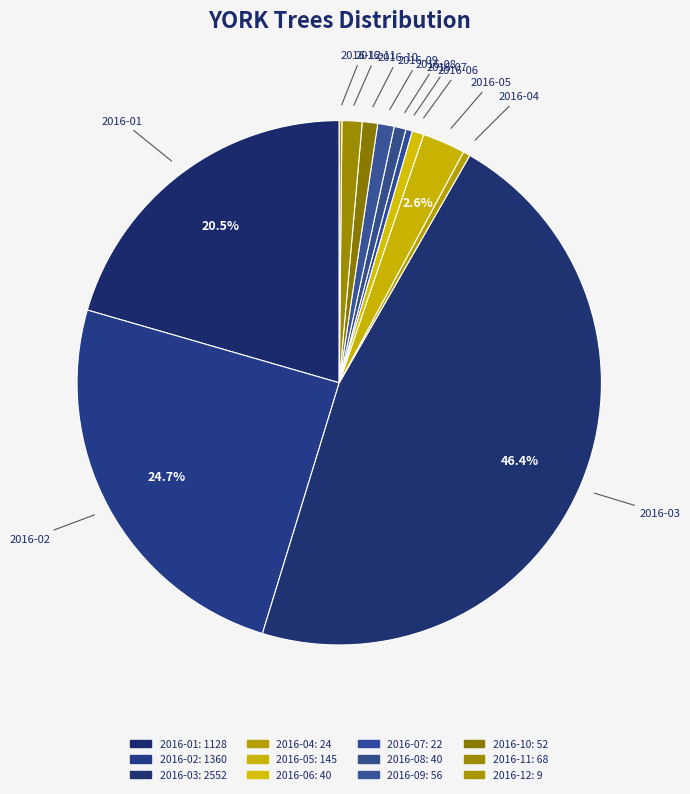

What portion of the pie excludes 2016-11?

98.8%